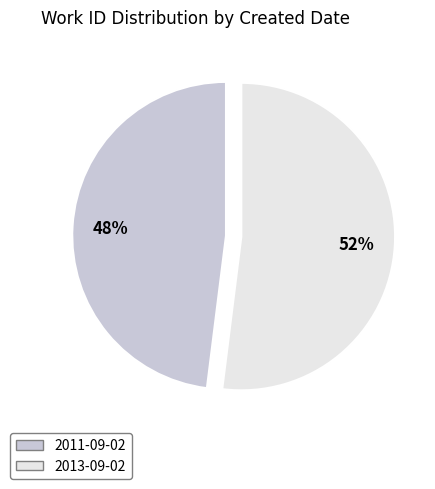

How many segments does this pie chart have?

2